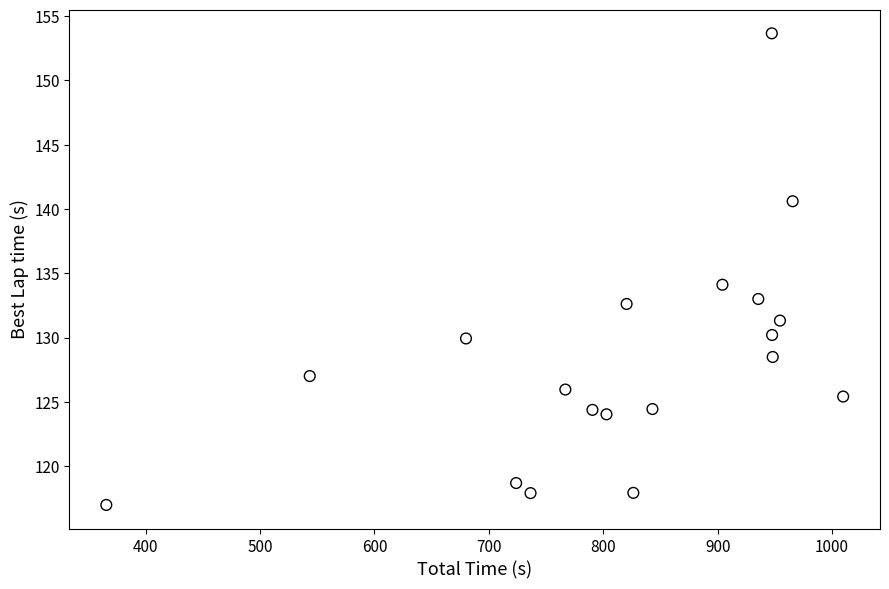

What is the range of Y values (max minus min)?

36.7